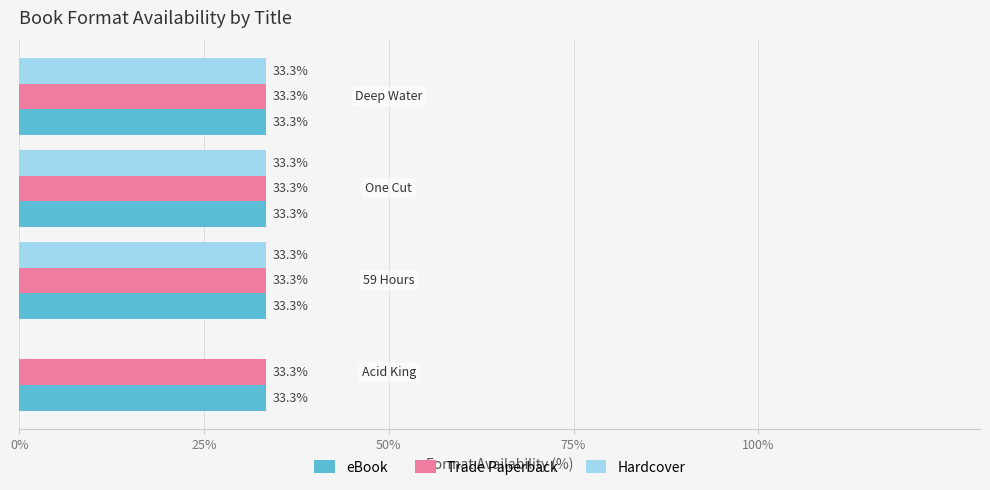

What are all the series names shown in the legend?

eBook, Trade Paperback, Hardcover